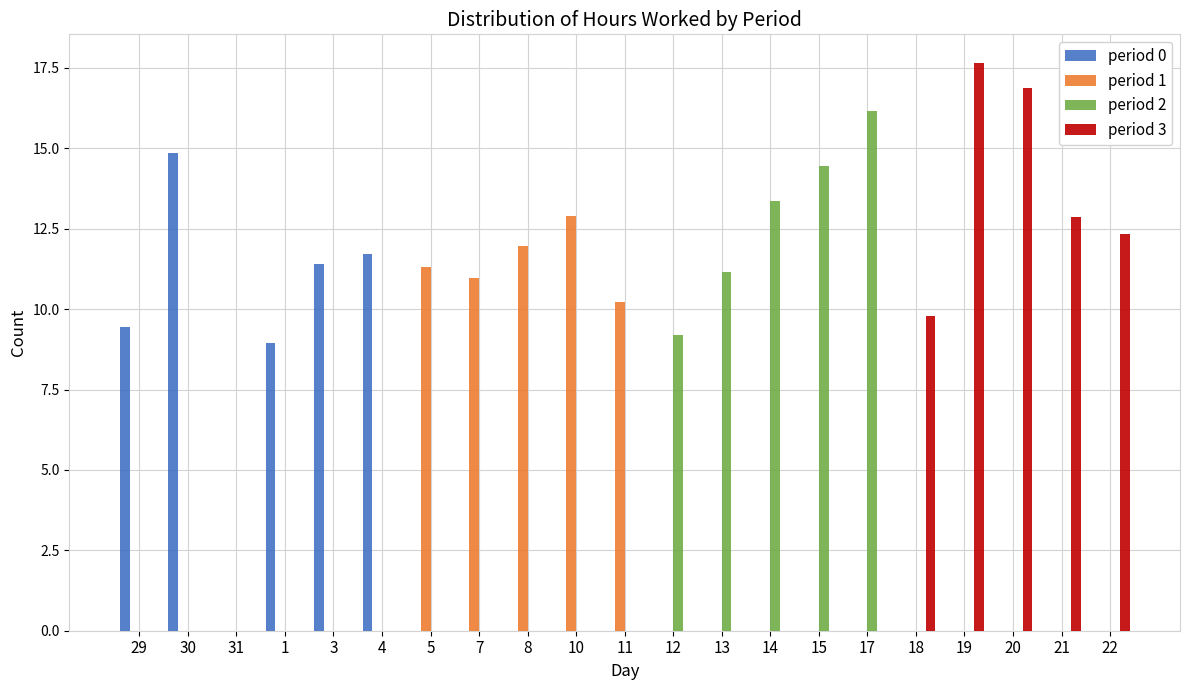

Is it true that period 2 equals 13.4 at 14?

True